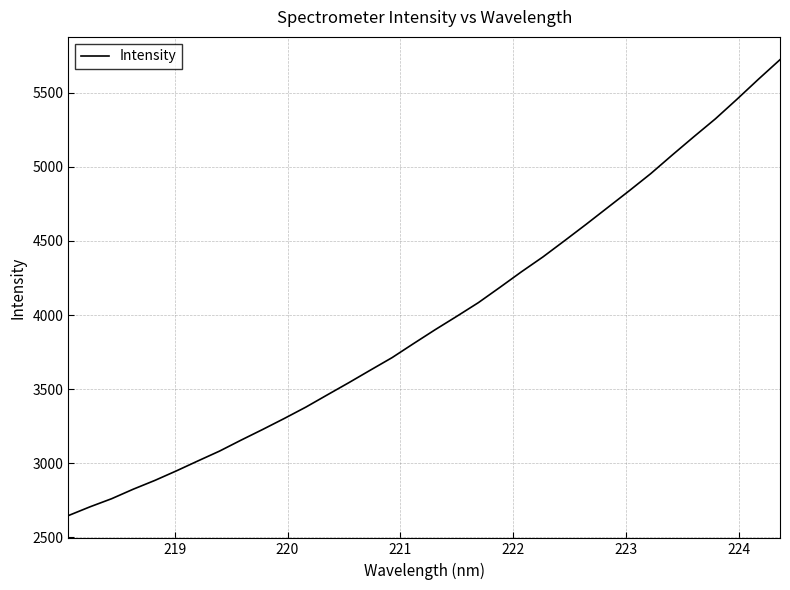

Is this an area chart (filled region under the line)?

No